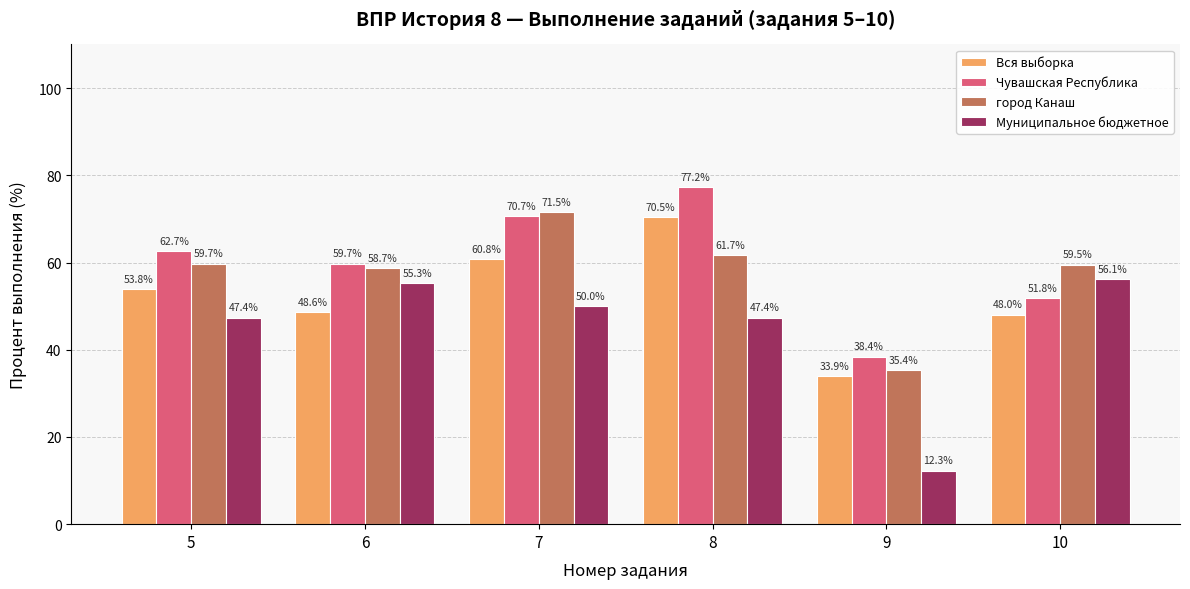

What is the maximum value shown in the chart?

77.2